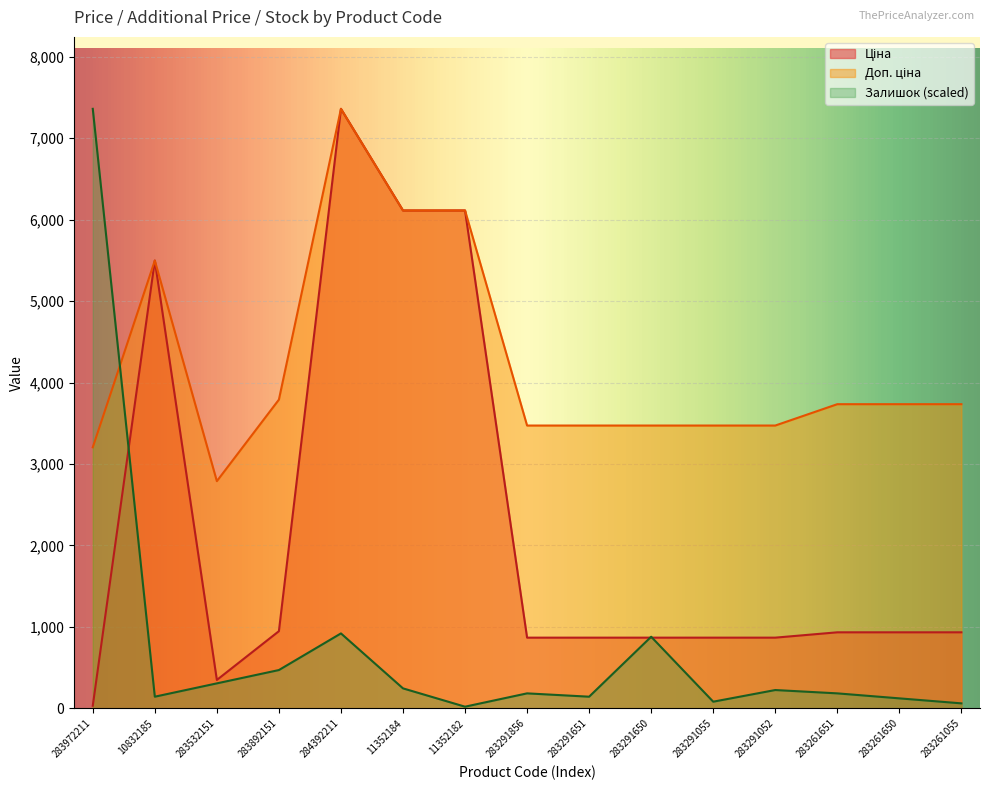

How many values in the Залишок series exceed 184?

9